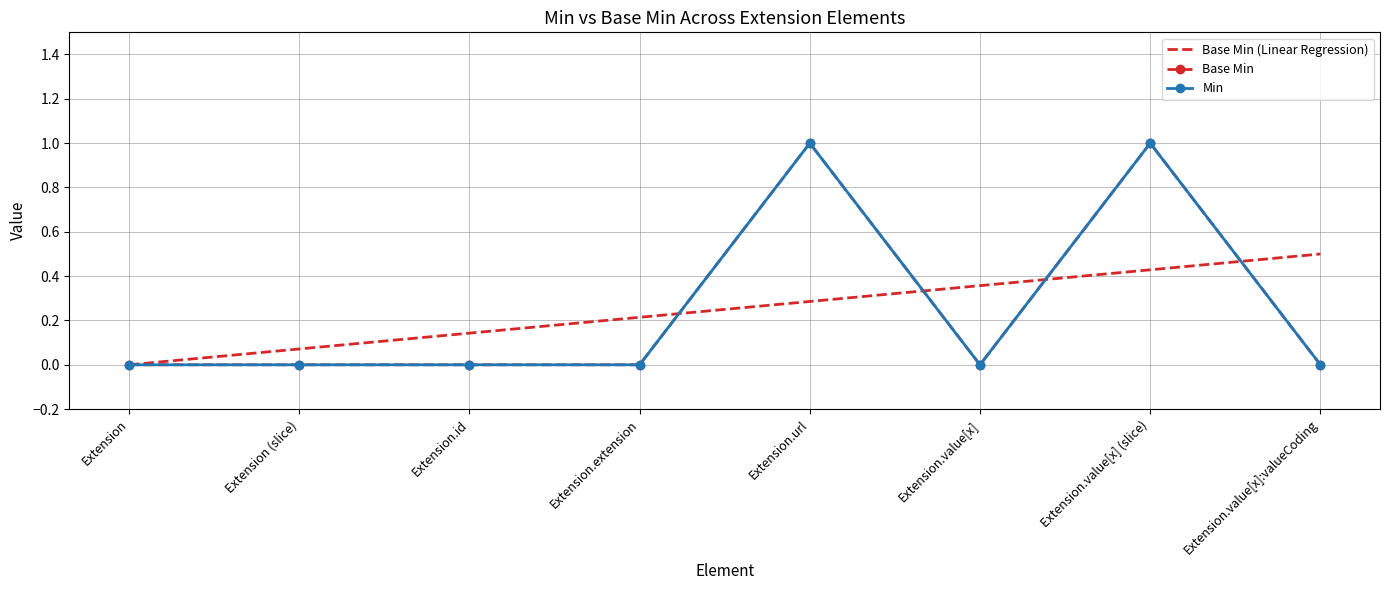

Reading left to right, what are all the values shown in this chart?

Base Min (Linear Regression): 0.0	0.1	0.1	0.2	0.3	0.4	0.4	0.5
Base Min: 0.0	0.0	0.0	0.0	1.0	0.0	1.0	0.0
Min: 0.0	0.0	0.0	0.0	1.0	0.0	1.0	0.0